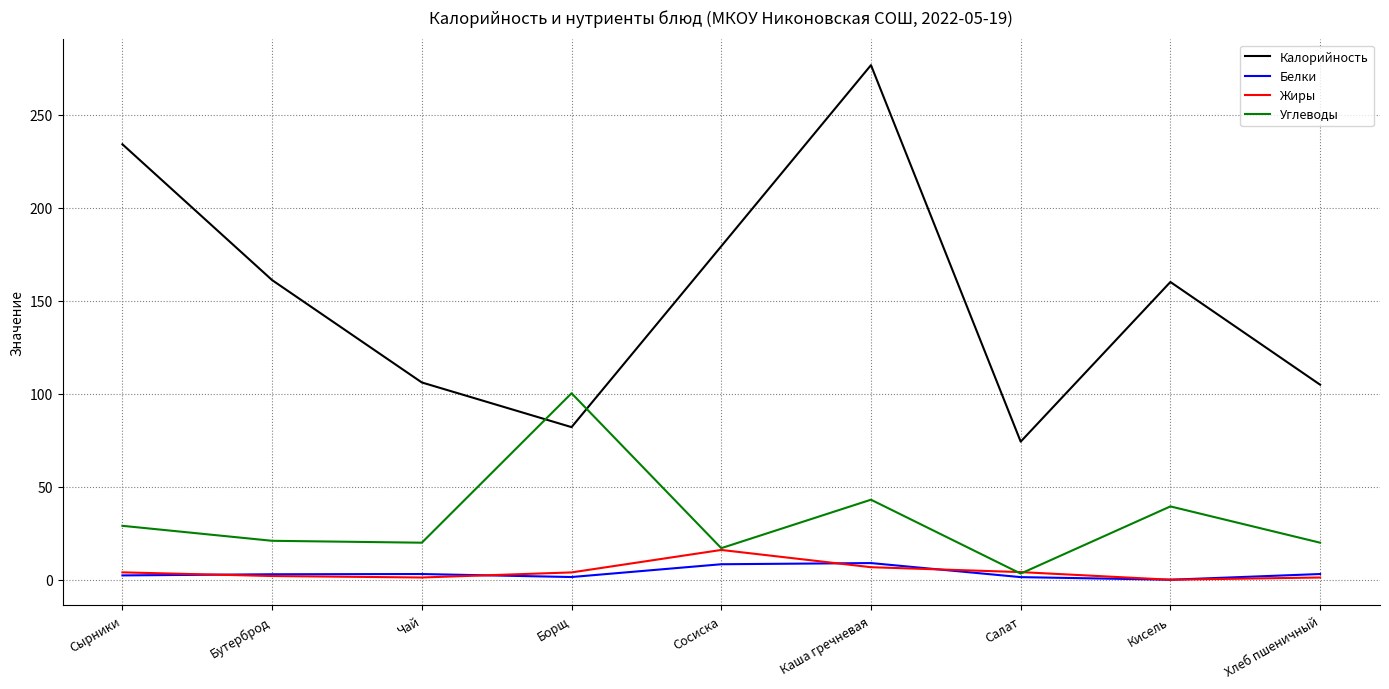

Which series has the largest total across all categories?

Калорийность